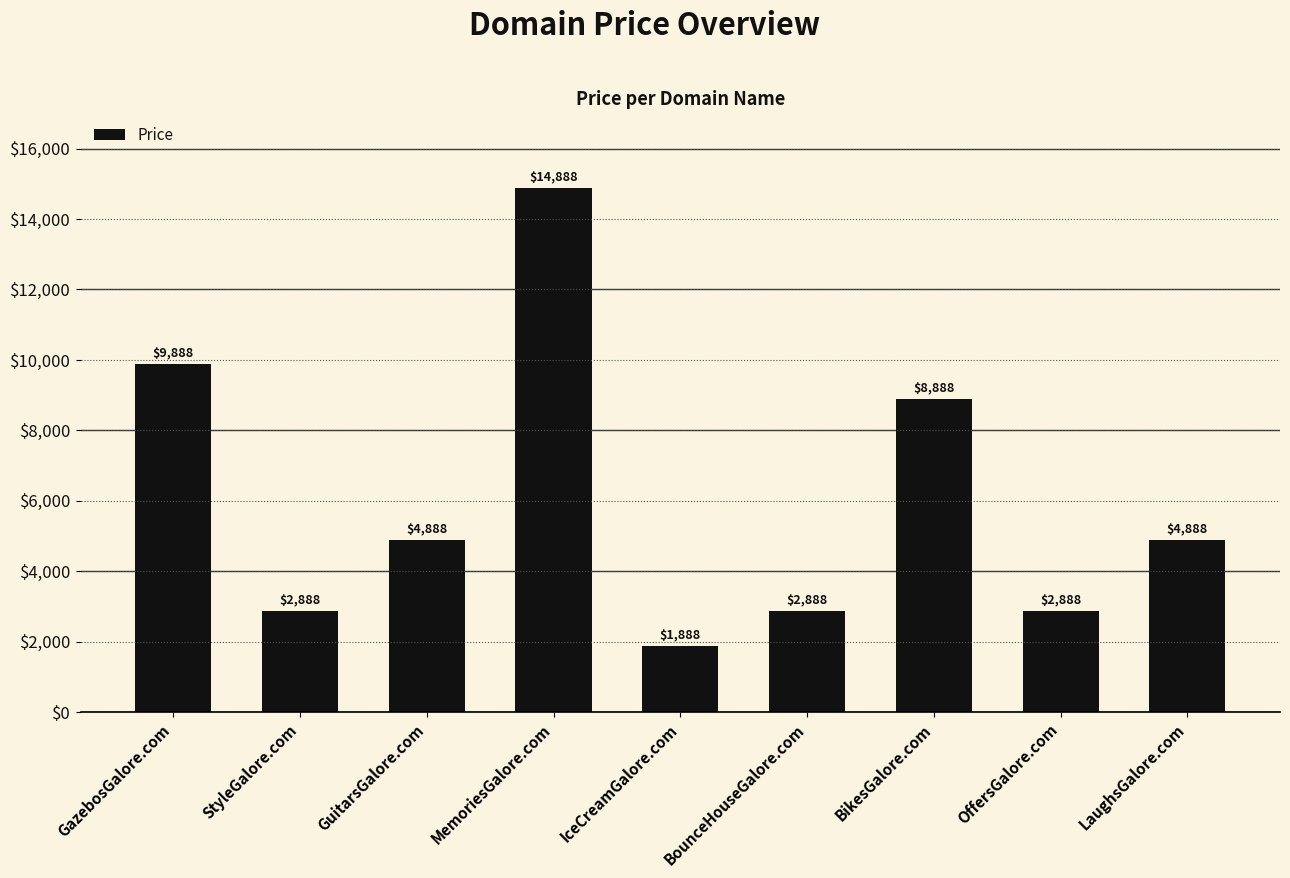

What is the change in value from IceCreamGalore.com to OffersGalore.com?

+1000